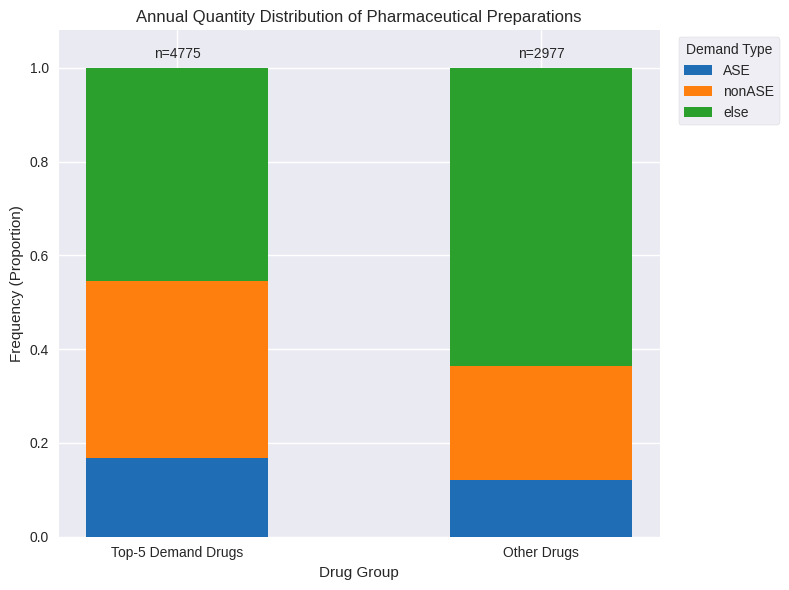

What is the total value across all series at Other Drugs?

1.0